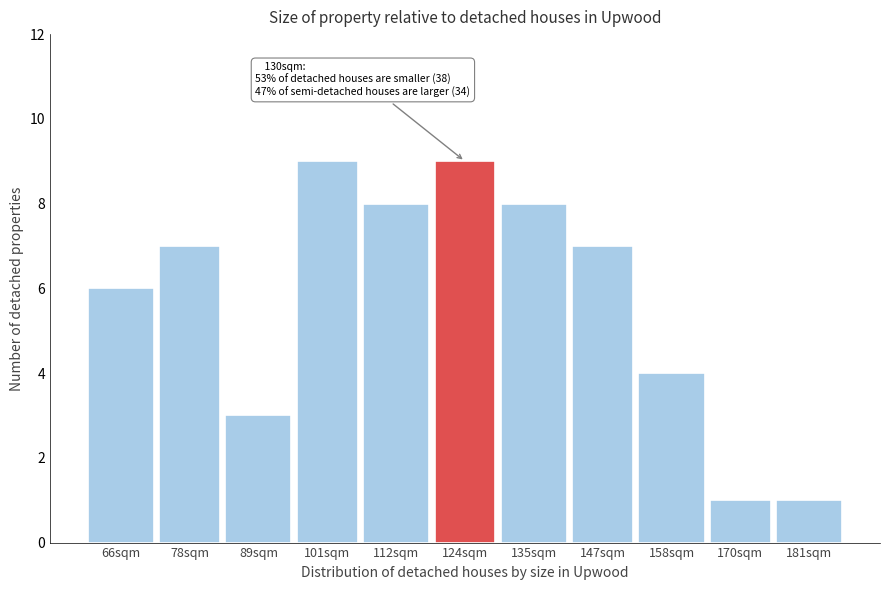

Reading left to right, transcribe all the data shown in this chart.

66sqm=6	78sqm=7	89sqm=3	101sqm=9	112sqm=8	124sqm=9	135sqm=8	147sqm=7	158sqm=4	170sqm=1	181sqm=1